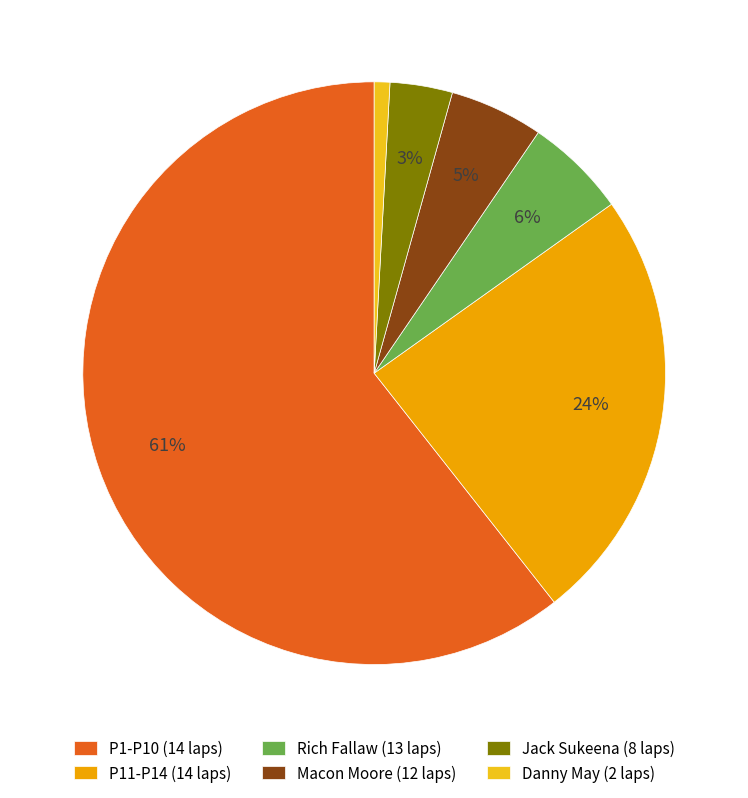

Which category has the biggest portion of the pie?

P1-P10 (14 laps)